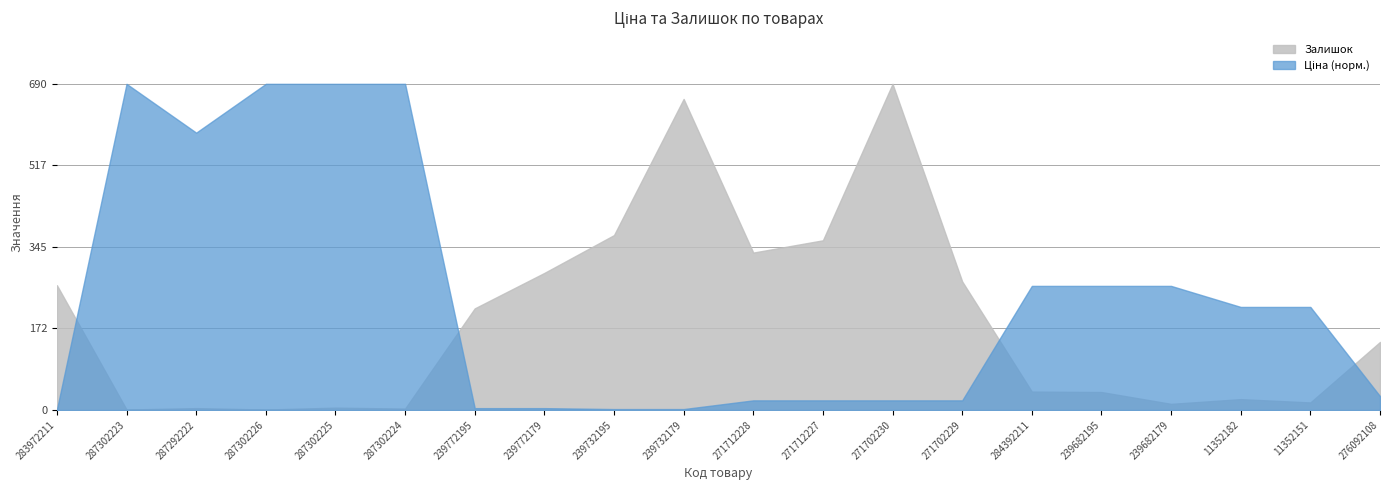

Where is the first local maximum for Ціна?

287302223